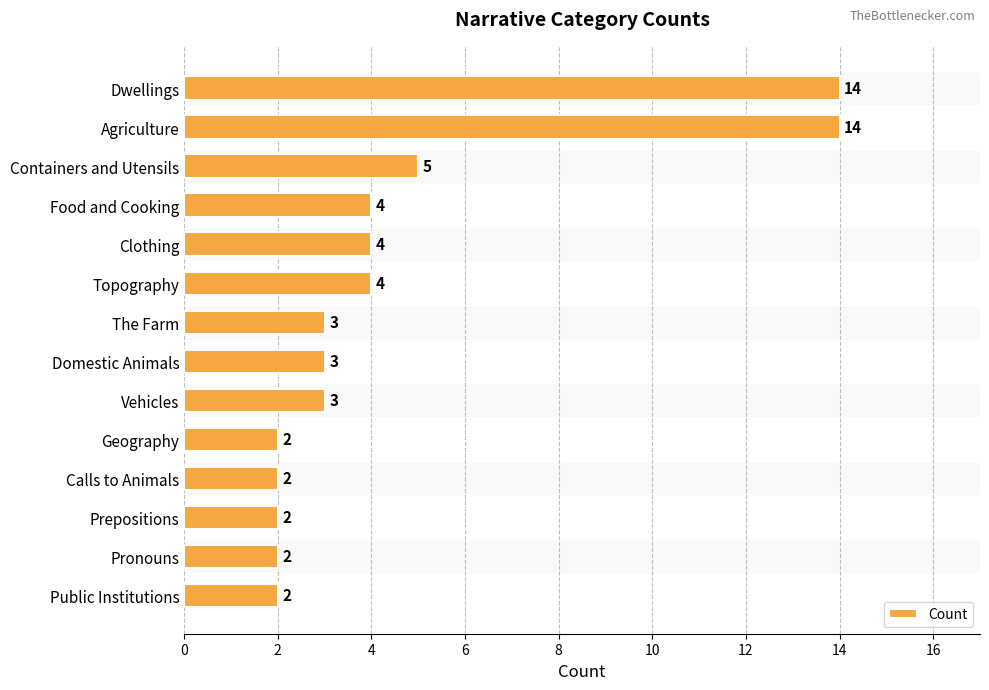

What is the change in value from Agriculture to Topography?

-10